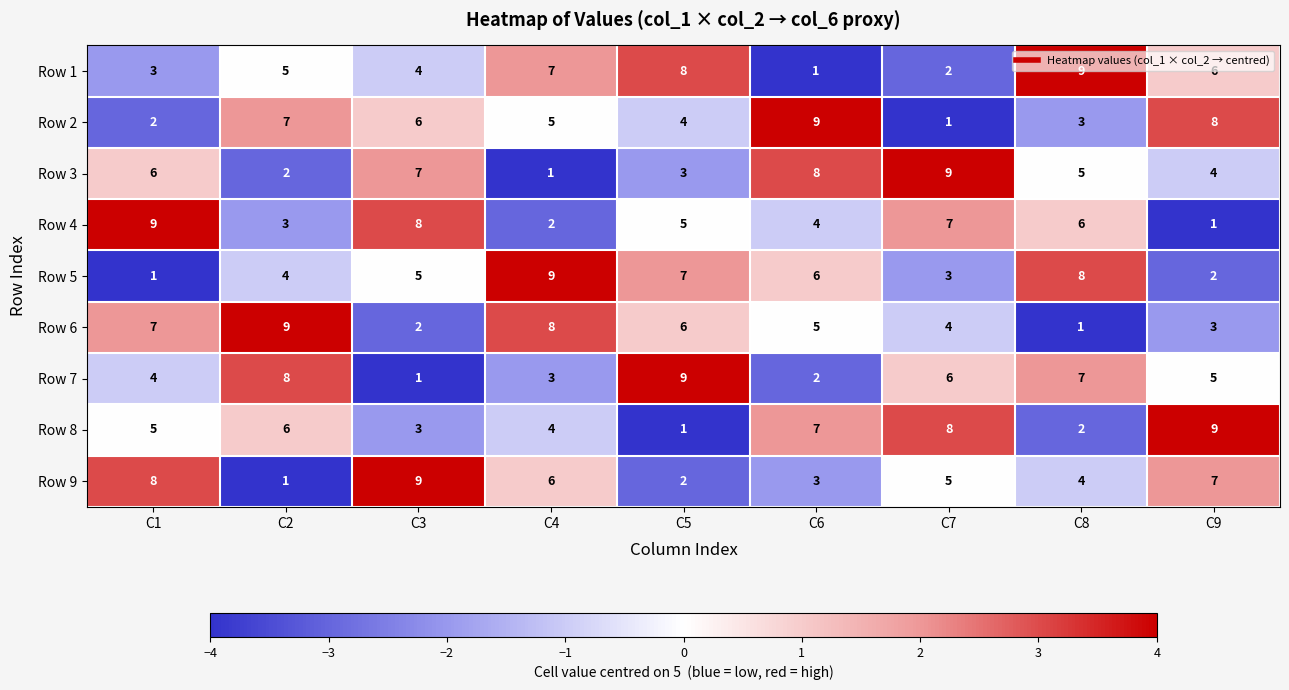

What value does the Row 9 series have at C3?

9